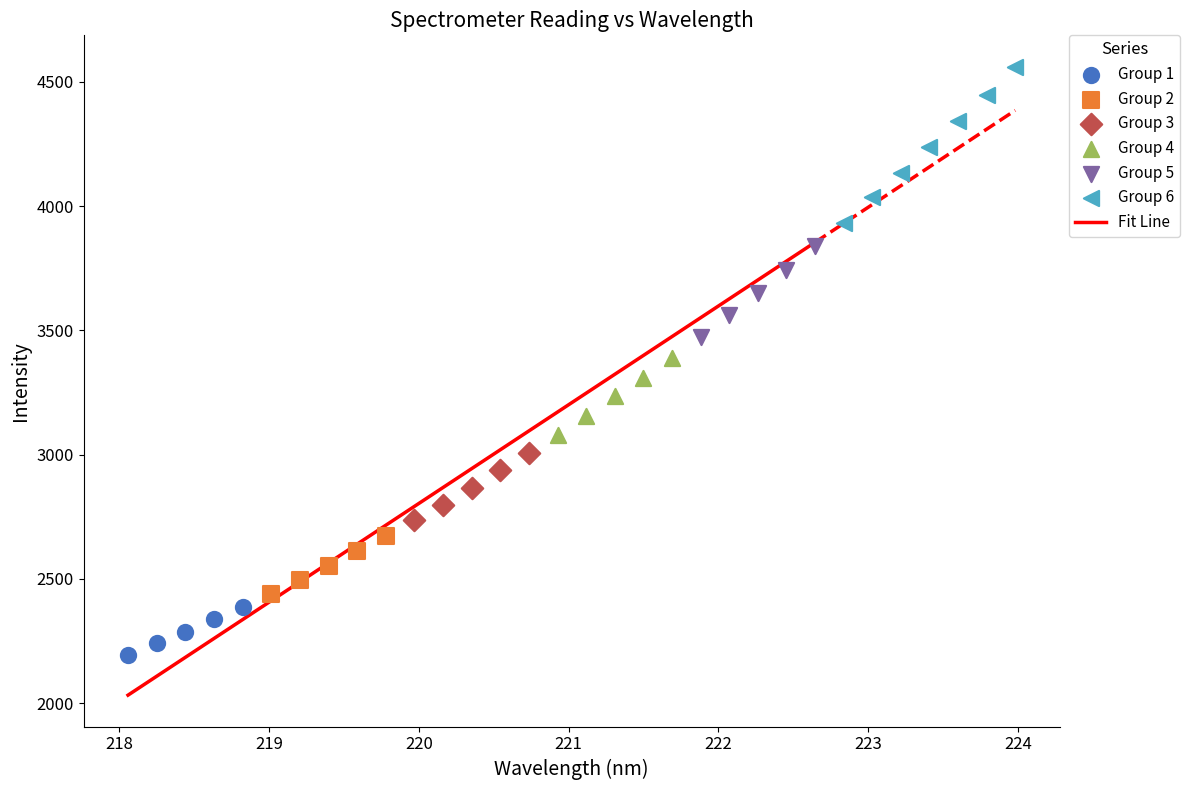

Which series has the widest spread of Y values?

Group 6